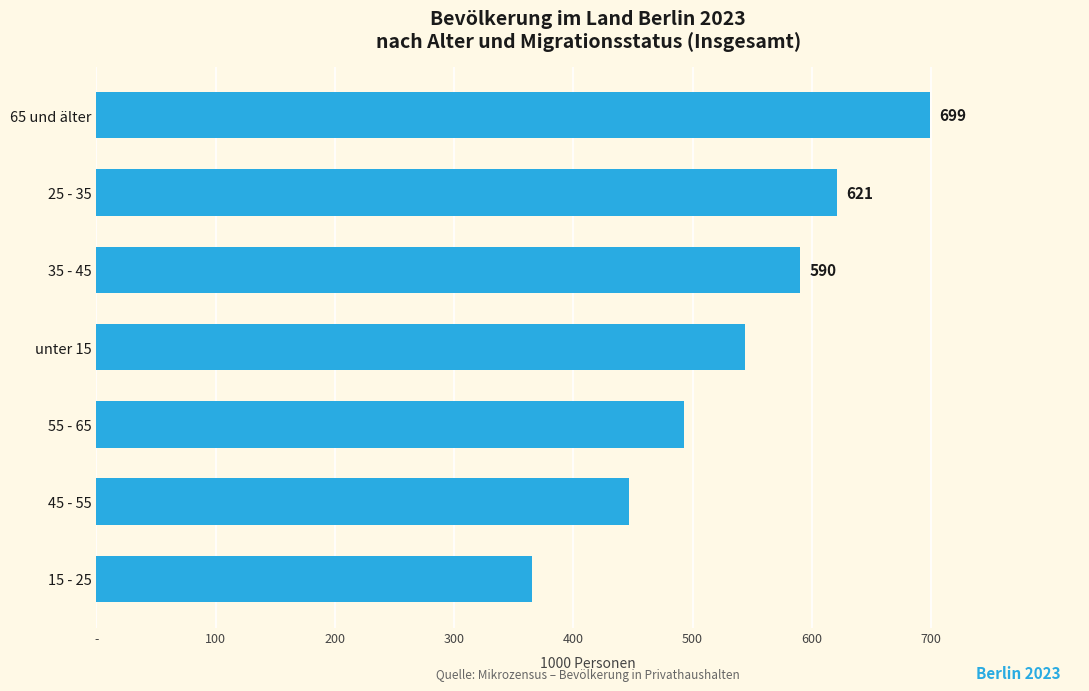

Rank the categories by value from highest to lowest.

65 und älter, 25 - 35, 35 - 45, unter 15, 55 - 65, 45 - 55, 15 - 25